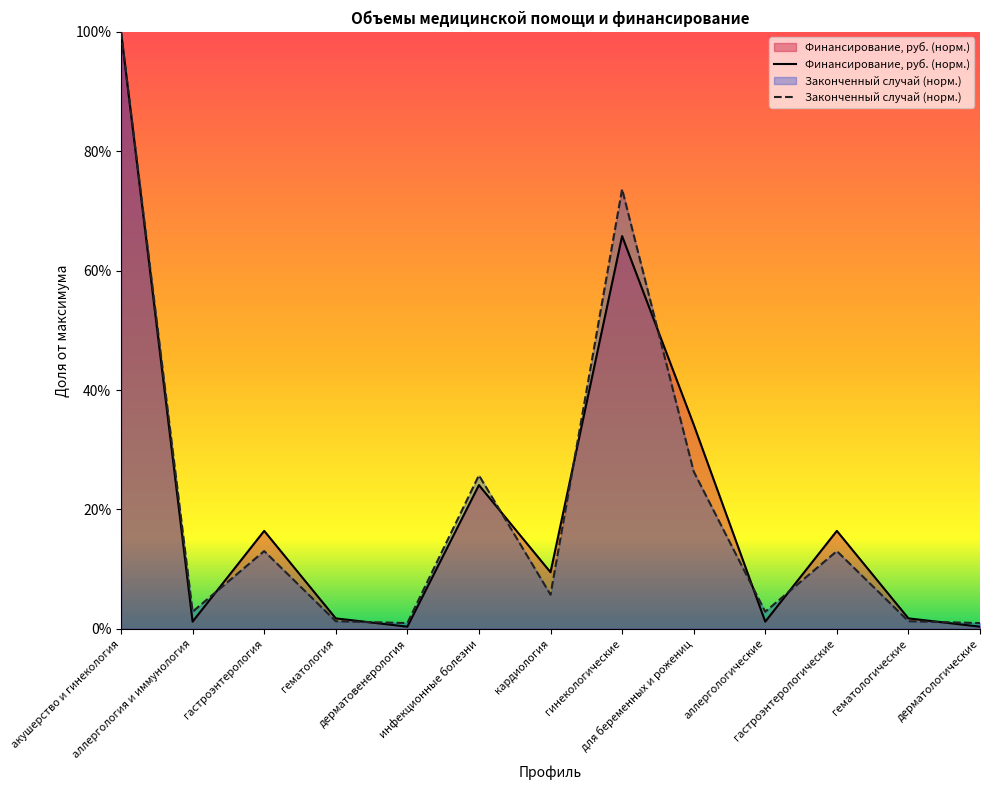

At which category does Финансирование, руб. (норм.) reach its first local valley?

аллергология и иммунология